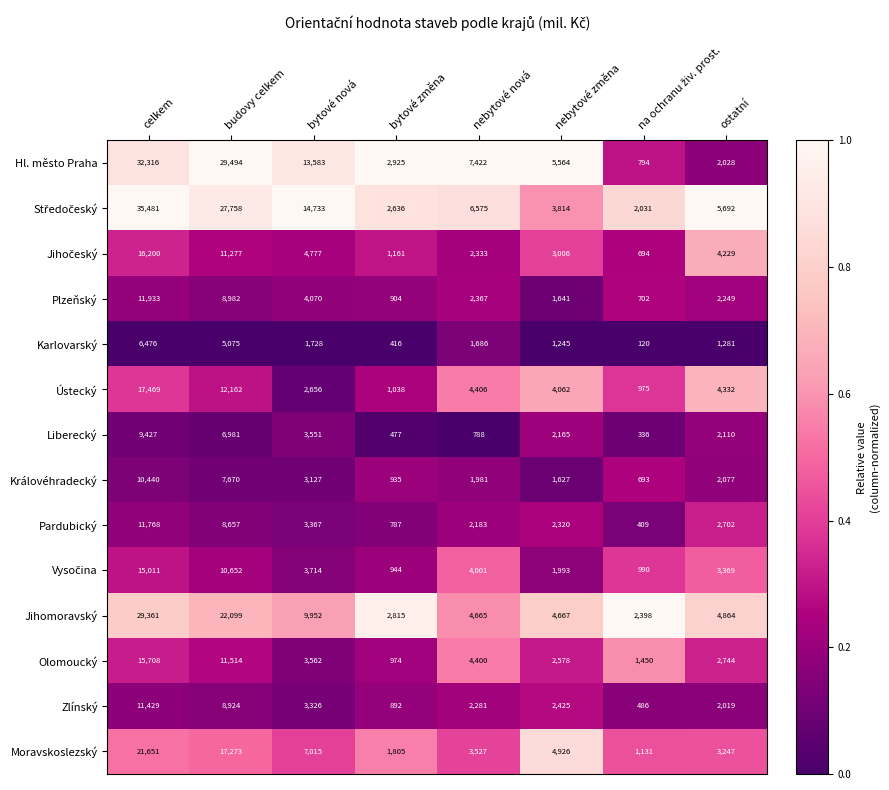

The Pardubický series shows 11768 at celkem. True or false?

True